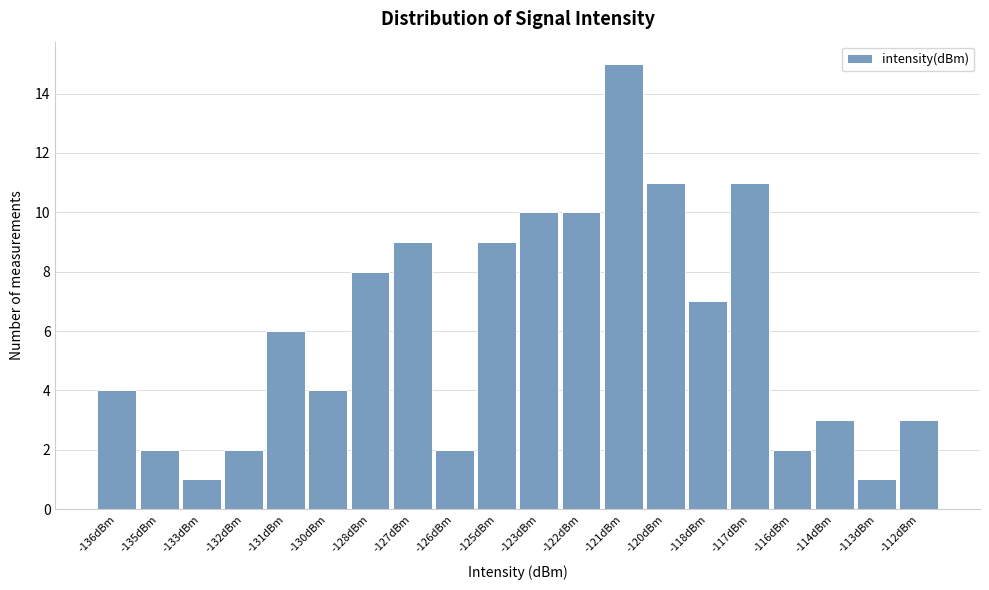

Reading left to right, extract all data points from this chart.

-136dBm=4	-135dBm=2	-133dBm=1	-132dBm=2	-131dBm=6	-130dBm=4	-128dBm=8	-127dBm=9	-126dBm=2	-125dBm=9	-123dBm=10	-122dBm=10	-121dBm=15	-120dBm=11	-118dBm=7	-117dBm=11	-116dBm=2	-114dBm=3	-113dBm=1	-112dBm=3